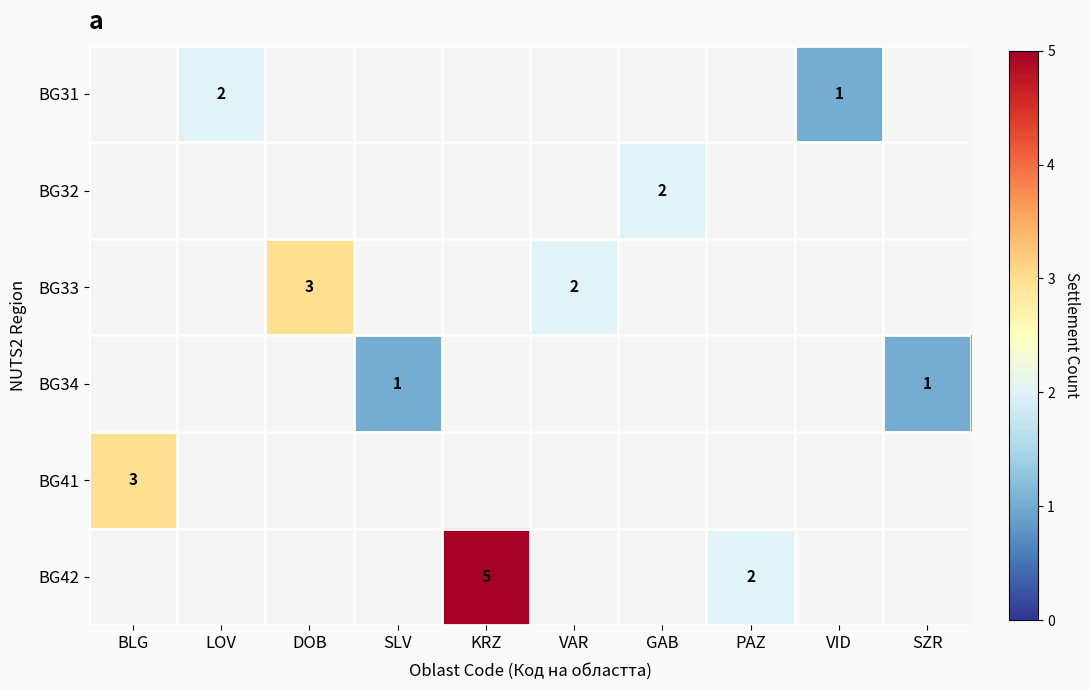

Is it true that BG34 equals 1.0 at SZR?

True